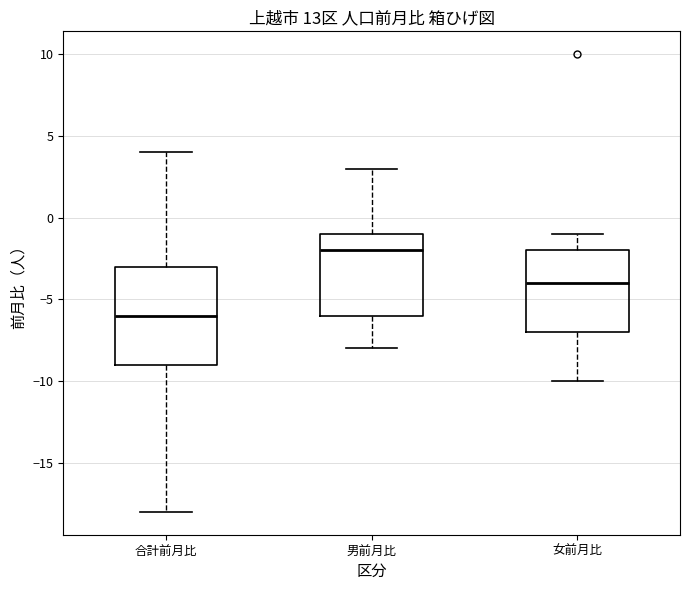

Reading left to right, transcribe this box plot: for each box, give where its median line is, the range the box spans, and where its two whiskers end, as read against the y-axis. The values are not printed on the chart, so give them approximately, as read against the axis.

合計前月比: median -6, box -9 to -3, whiskers -18 to 4
男前月比: median -2, box -6 to -1, whiskers -8 to 3
女前月比: median -4, box -7 to -2, whiskers -10 to -1